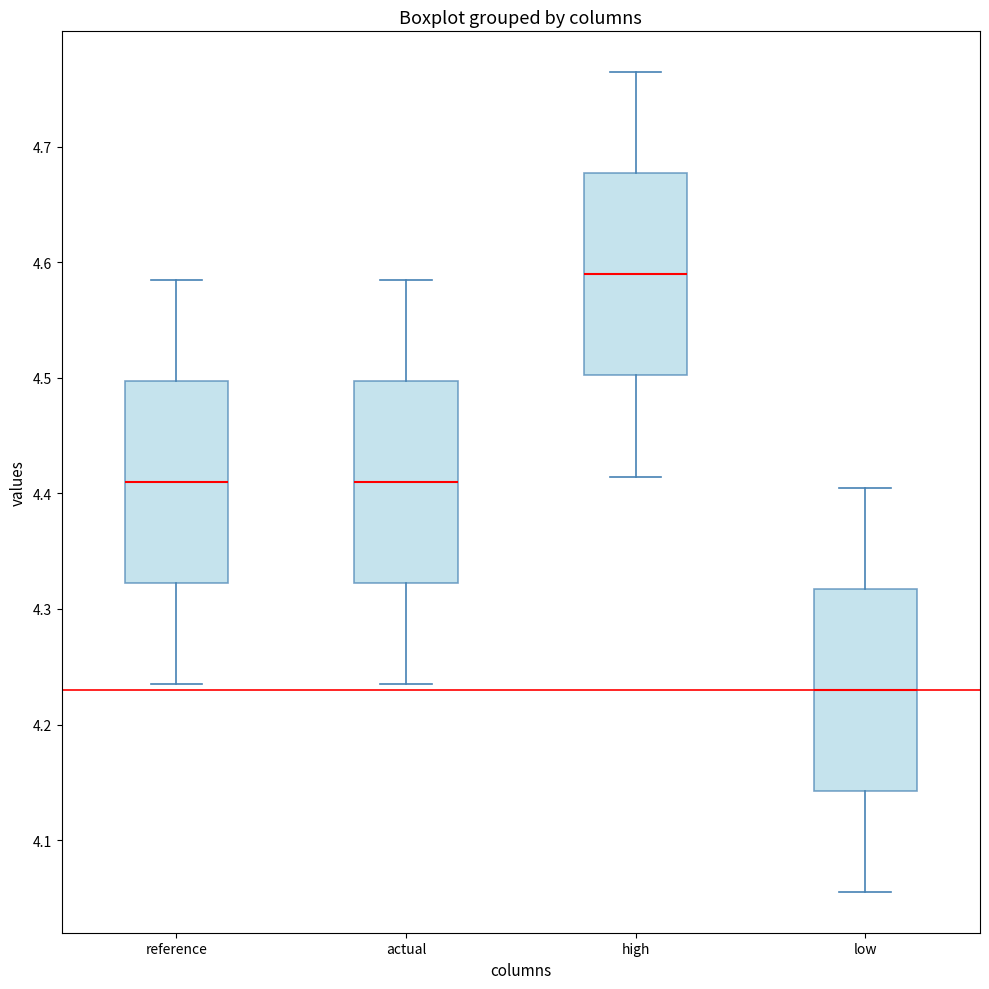

Which box has the highest median line?

high